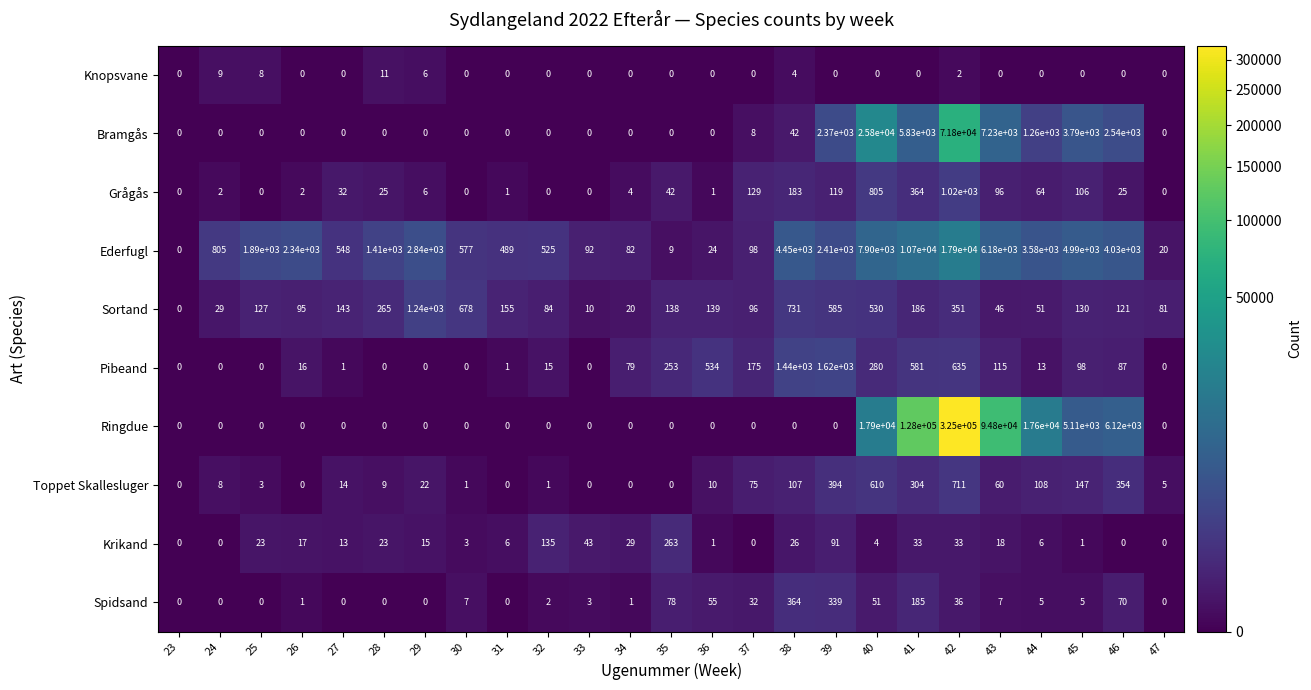

What is the difference between the Knopsvane values at 37 and 38?

4